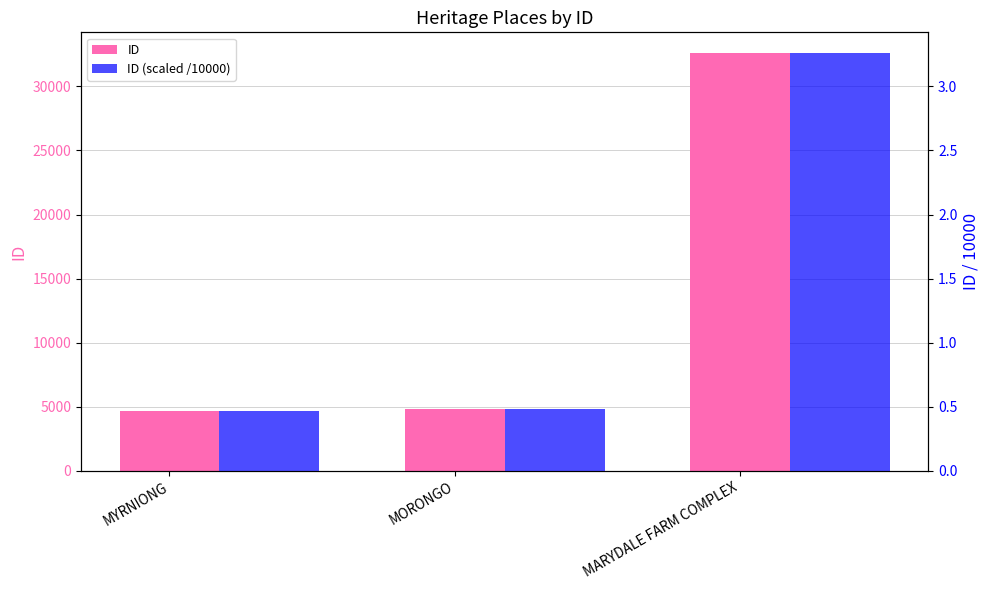

How many groups of bars are there?

3